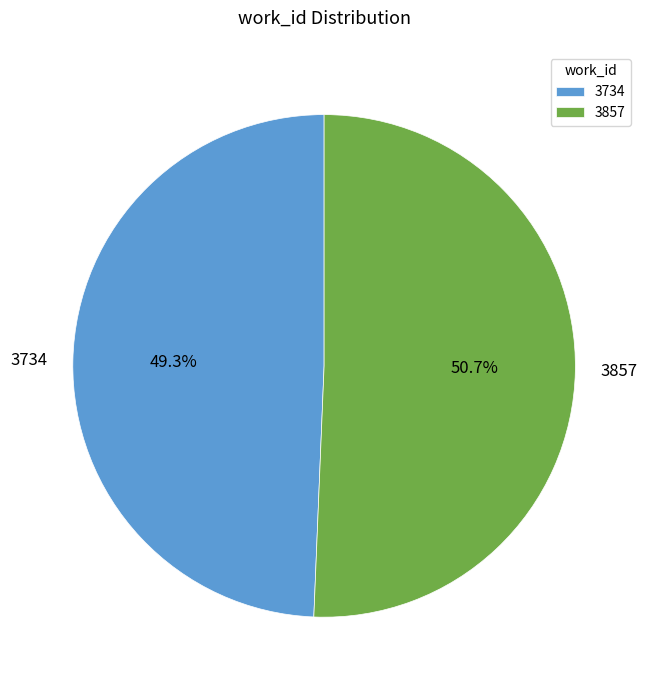

What is the ratio of the value at 3857 to the value at 3734?

1.0